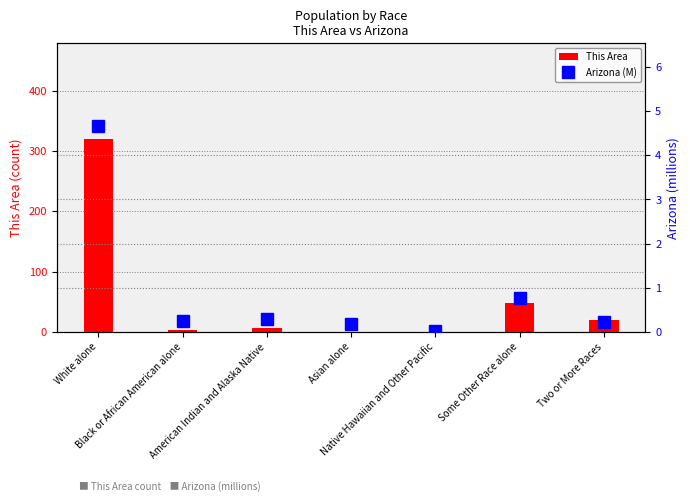

What is the value of the Arizona (M) bar at the 1st from the left?

4.7